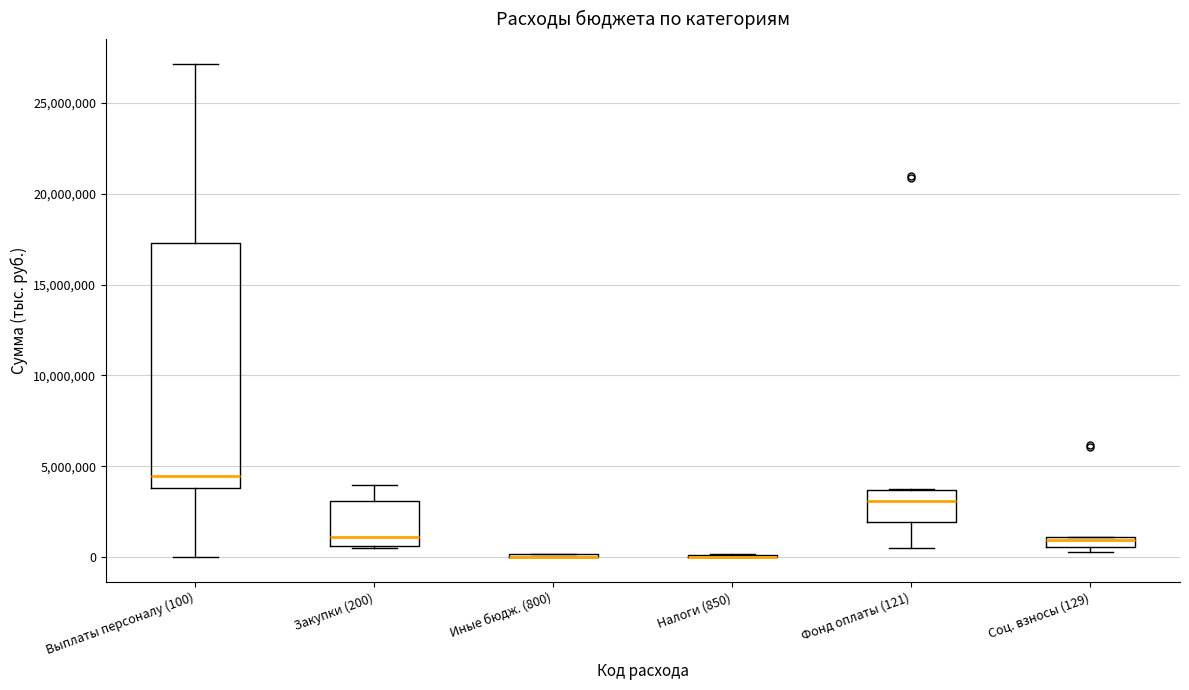

Comparing the boxes themselves (not the whiskers), which one is the tallest?

Выплаты персоналу (100)